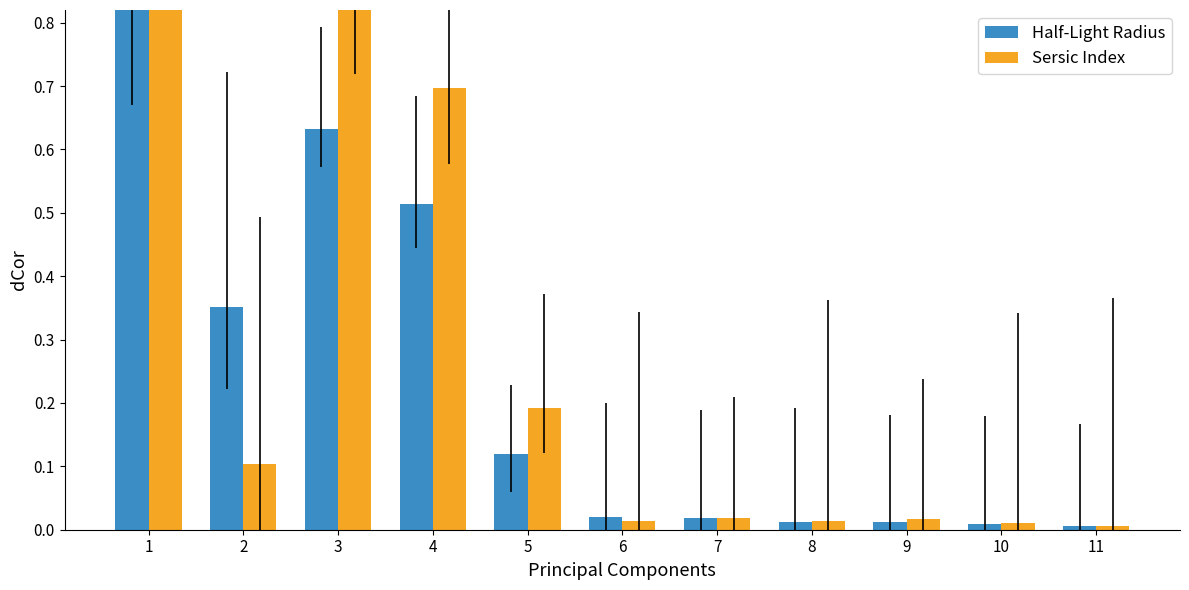

At which label is Half-Light Radius closest to 0?

11